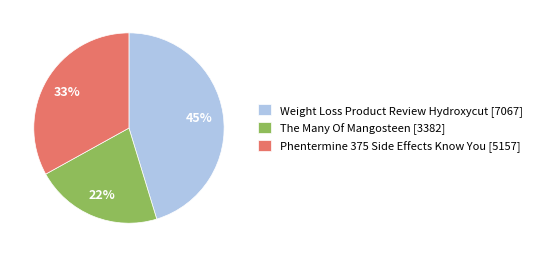

To the nearest percent, what is the difference between the Weight Loss Product Review Hydroxycut and Phentermine 375 Side Effects Know You slice percentages?

12%